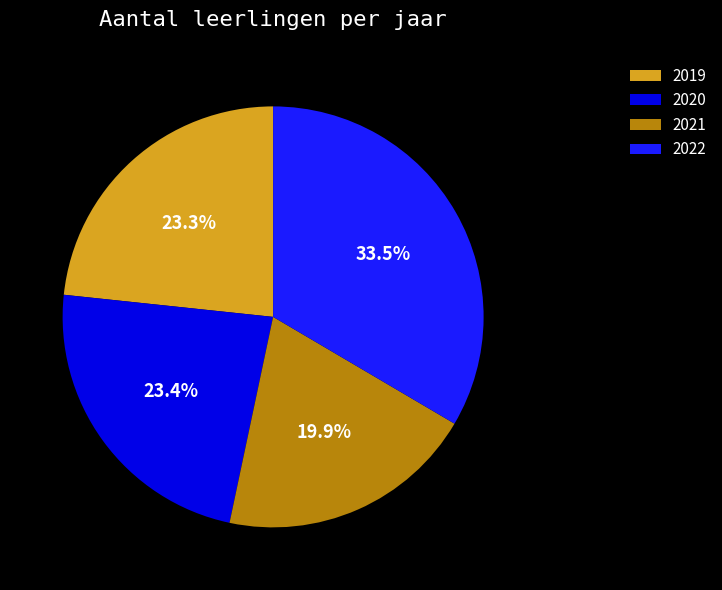

Which has a higher value, 2022 or 2020?

2022